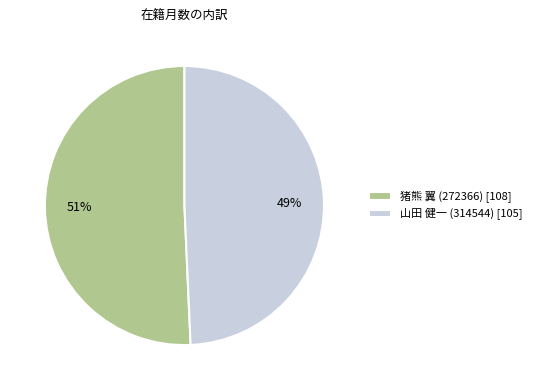

To the nearest percent, what is the combined percentage of 猪熊 翼 (272366) and 山田 健一 (314544)?

100%